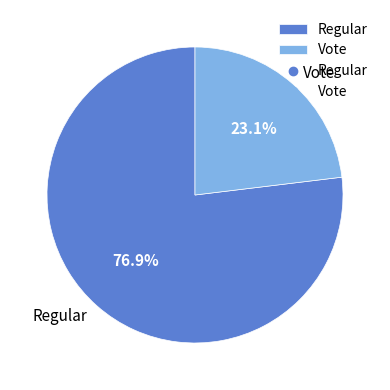

Rank the categories by value from lowest to highest.

Vote, Regular